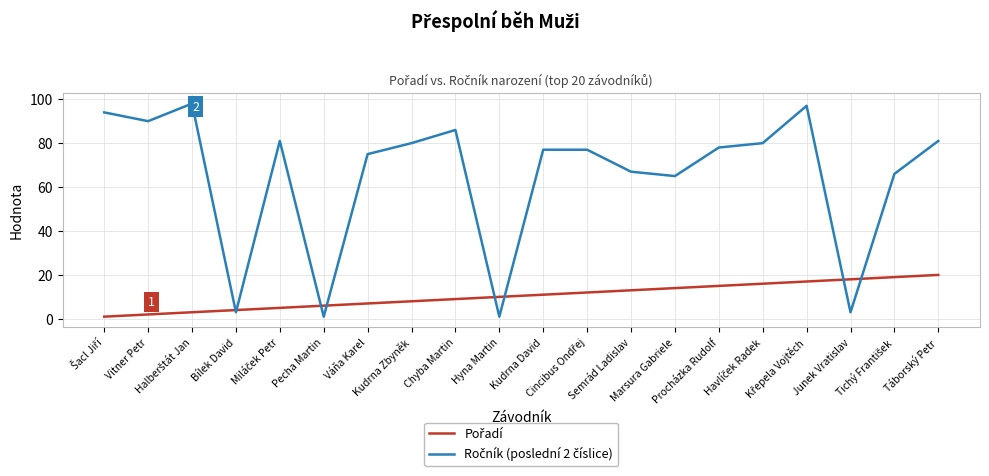

What is the greatest value displayed?

98